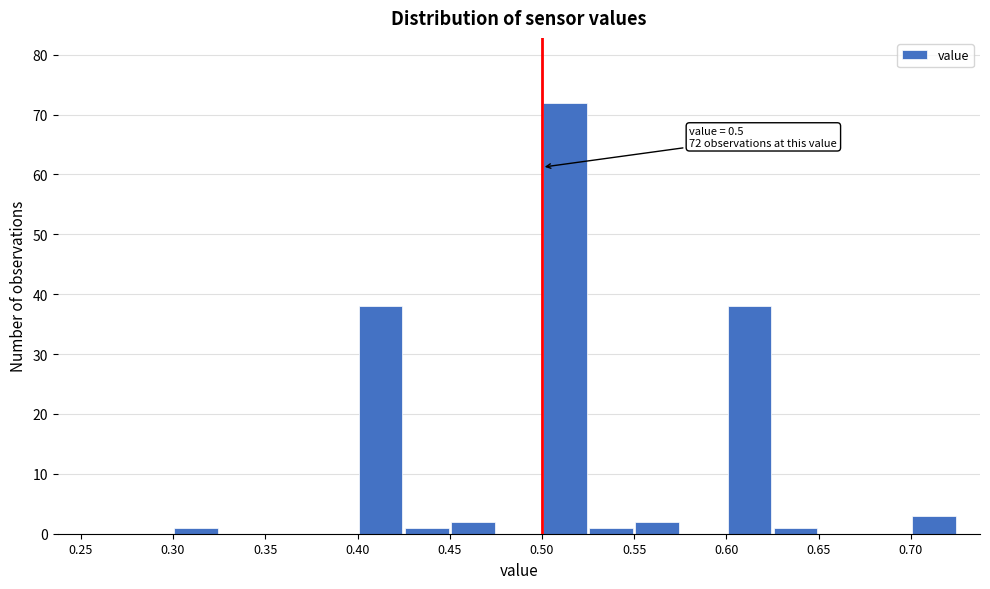

Over which range of the x-axis is the bar tallest?

0.500 to 0.525